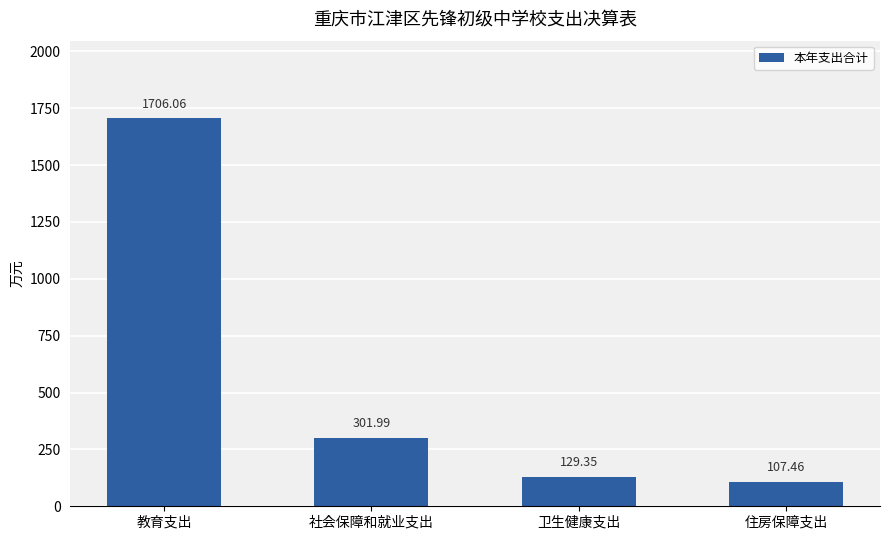

What is the change in value from 卫生健康支出 to 住房保障支出?

-21.9